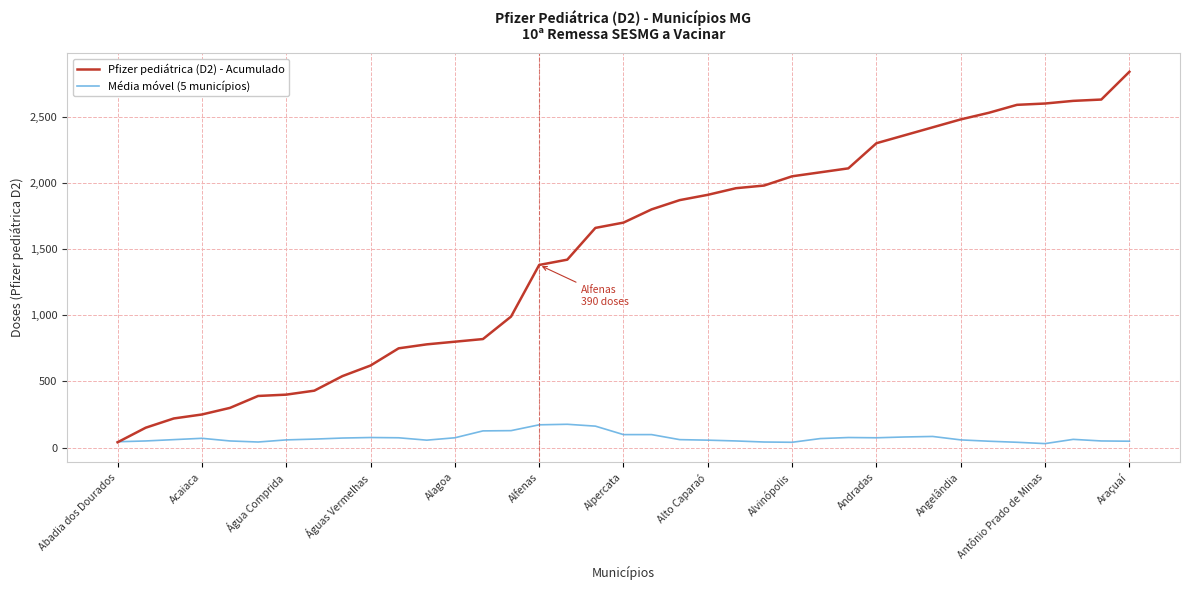

Which series has the widest spread of values?

Pfizer pediátrica (D2) - Acumulado